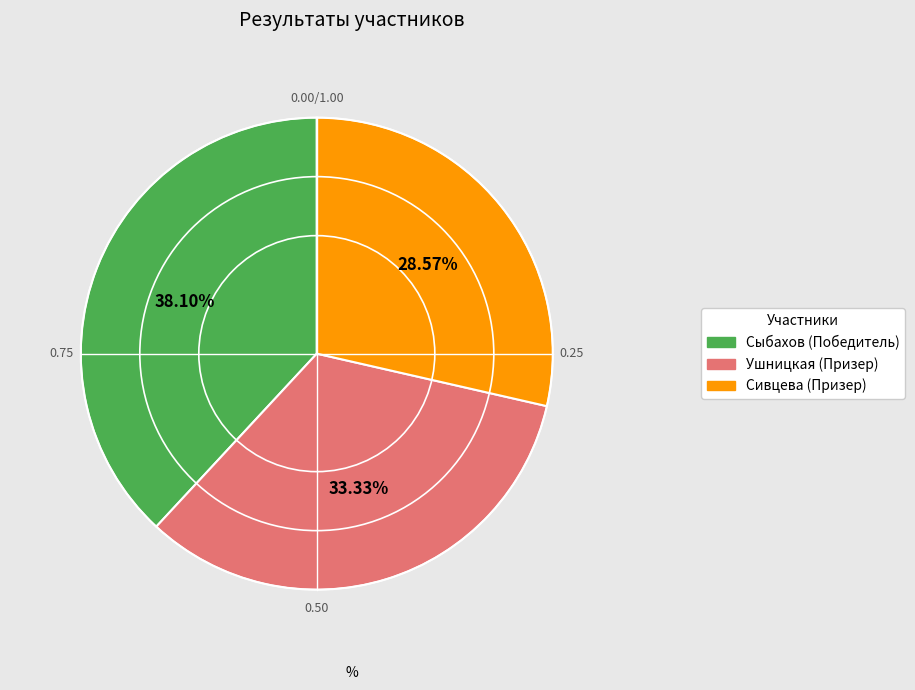

Is it true that Сыбахов is 25% of the pie?

False